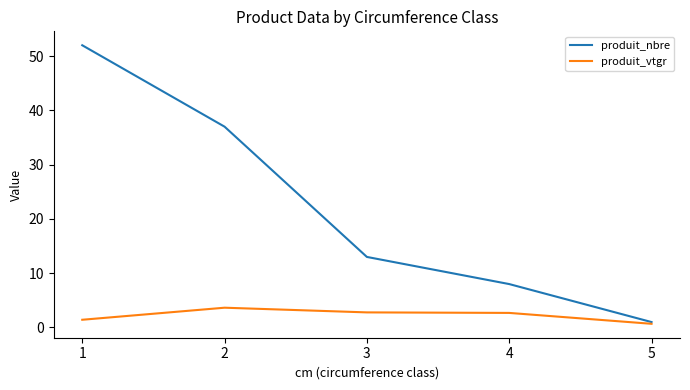

What is the greatest value displayed?

52.0